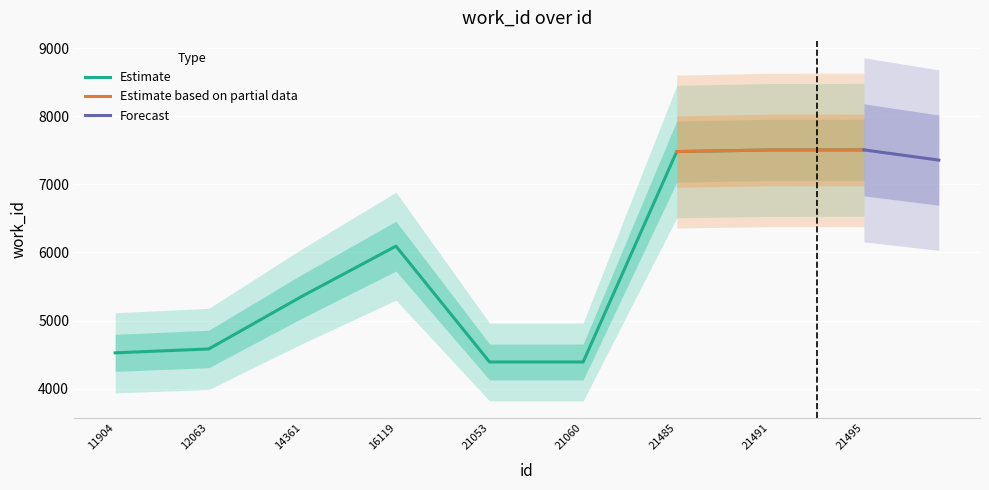

The value at 14361 is 3312. True or false?

False